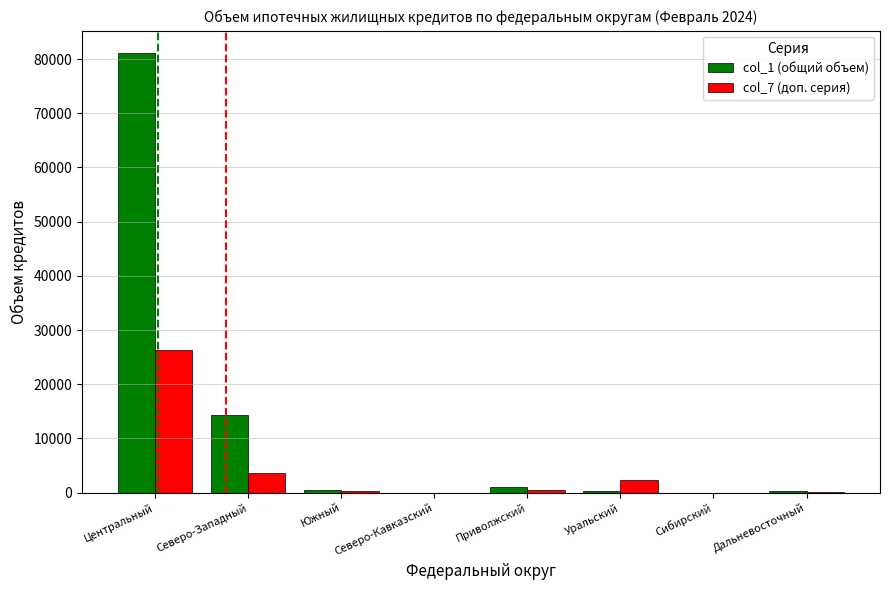

The value of col_7 (доп. серия) at Центральный is 26284. True or false?

True